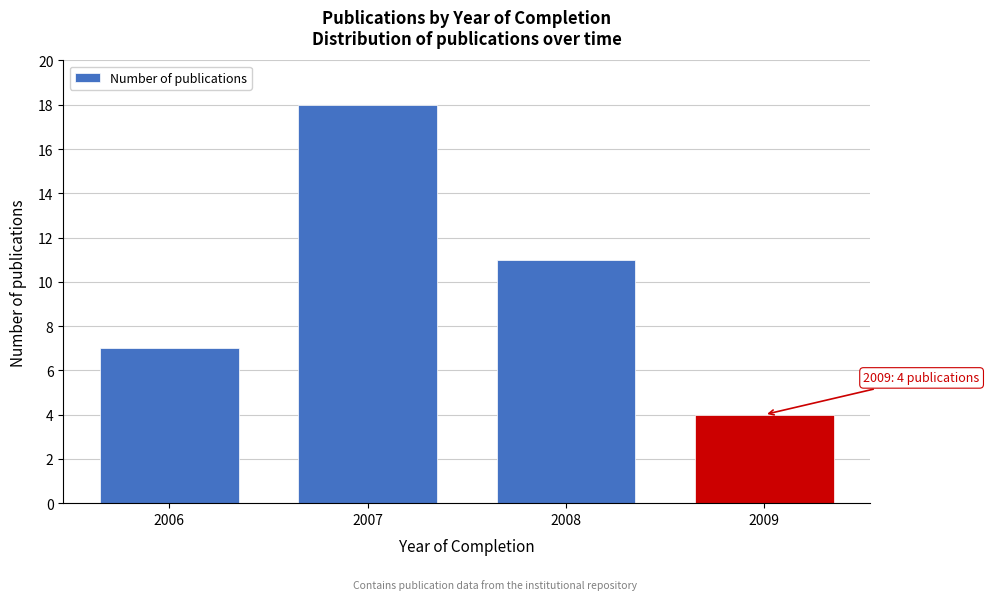

Reading left to right, transcribe all the data shown in this chart.

2006=7	2007=18	2008=11	2009=4